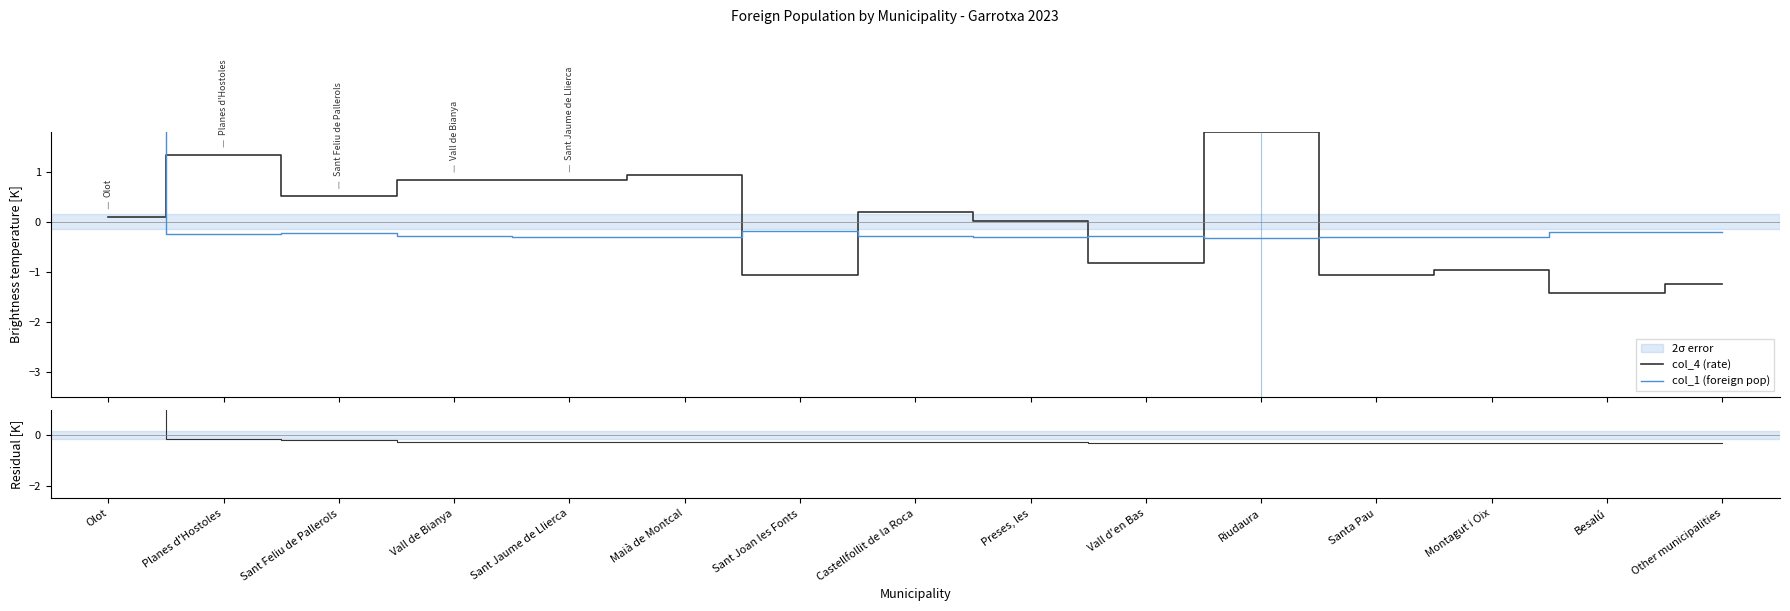

Between Olot and Sant Jaume de Llierca, which series saw the biggest shift?

col_1 (foreign pop)